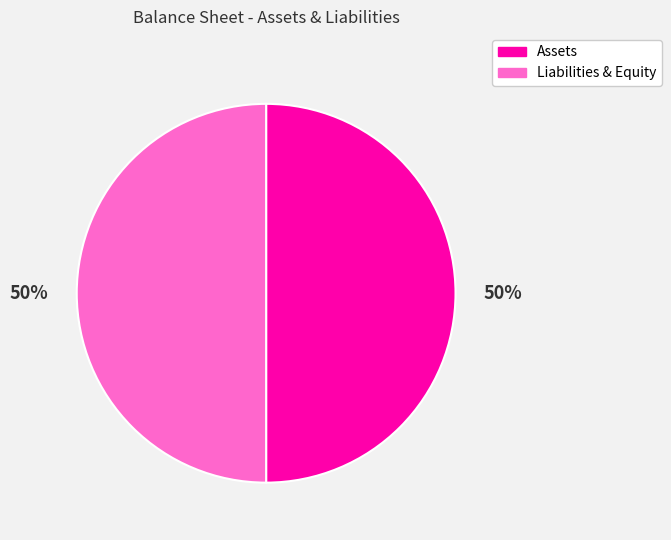

How many segments does this pie chart have?

2